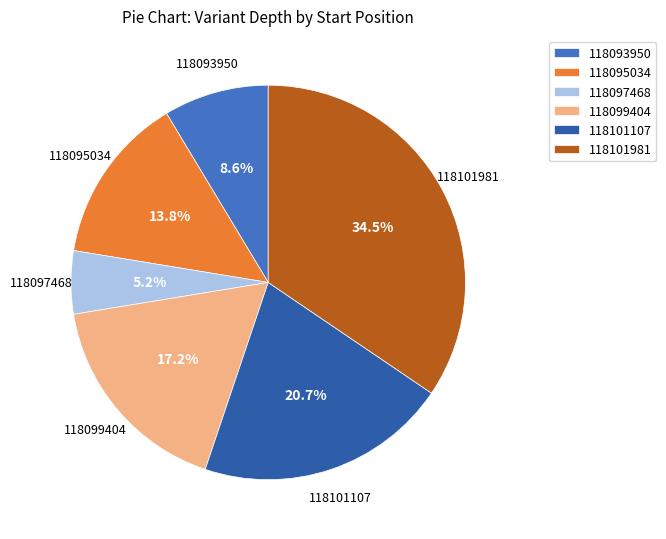

Which slice is the largest?

118101981